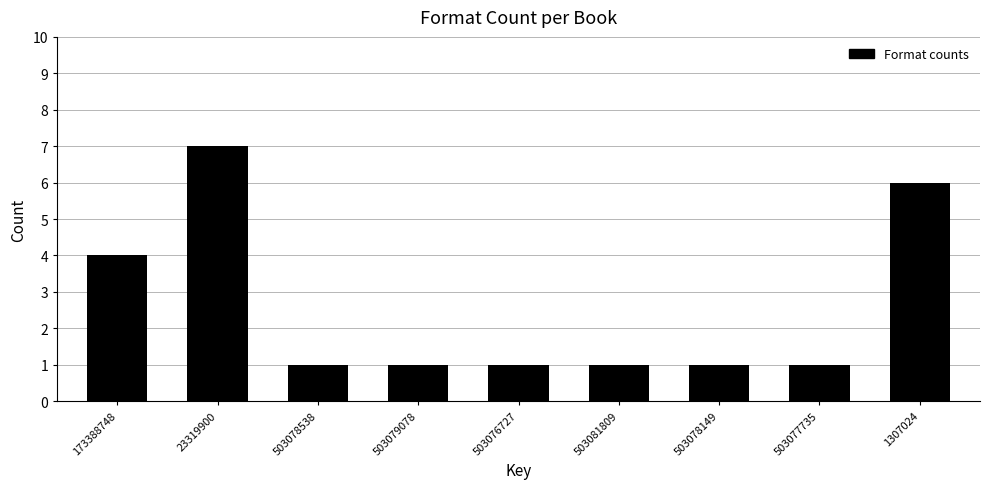

Reading left to right, what are all the values shown in this chart?

173388748=4	23319900=7	503078538=1	503079078=1	503076727=1	503081809=1	503078149=1	503077735=1	1307024=6